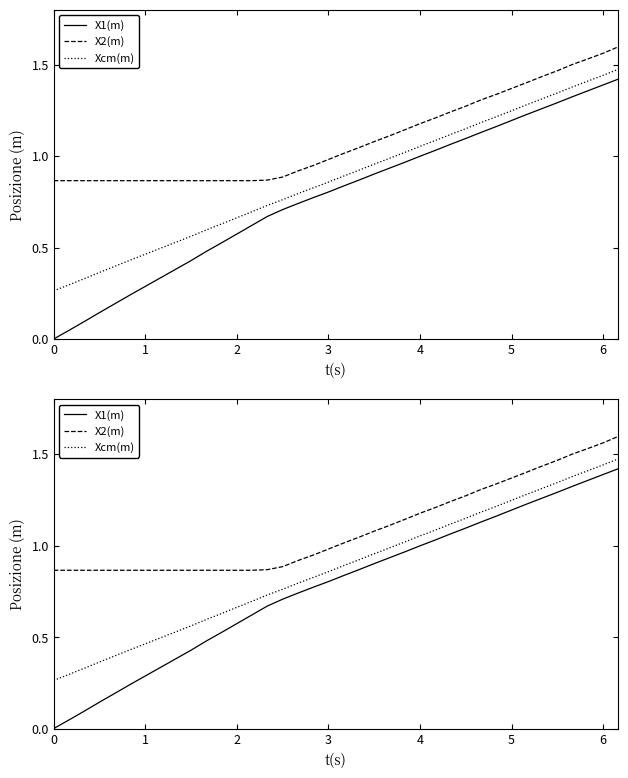

Is it true that X1(m) equals 0.1 at 1?

False